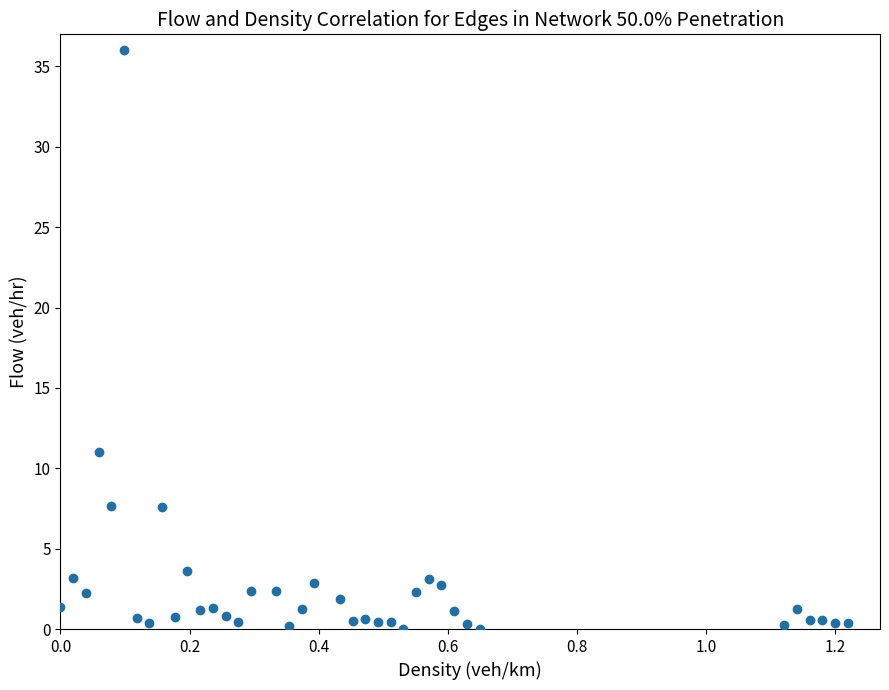

What is the range of X values (max minus min)?

1.2